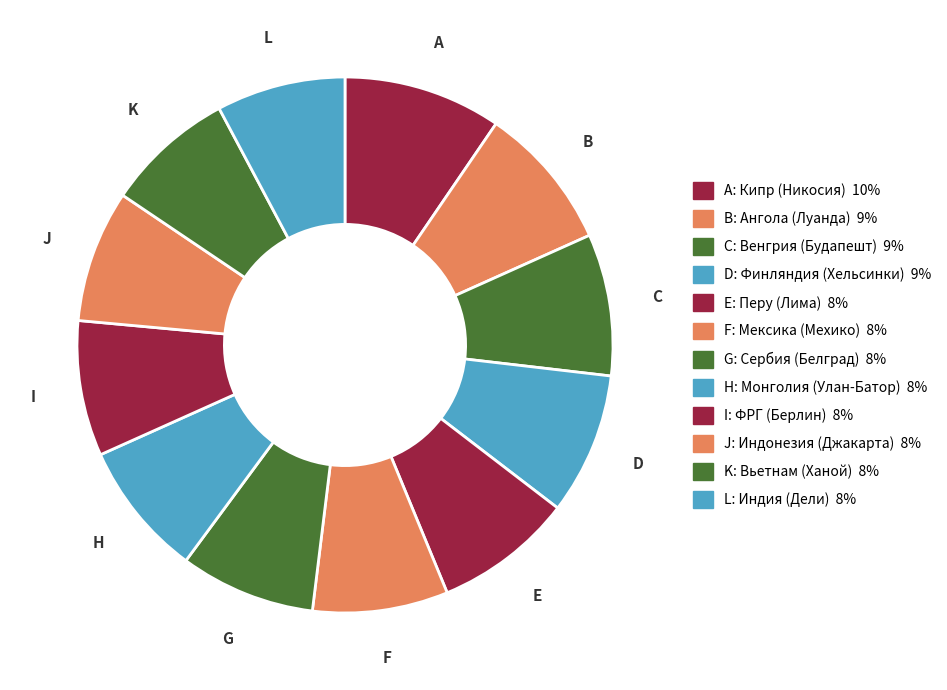

How many slices are in this pie chart?

12